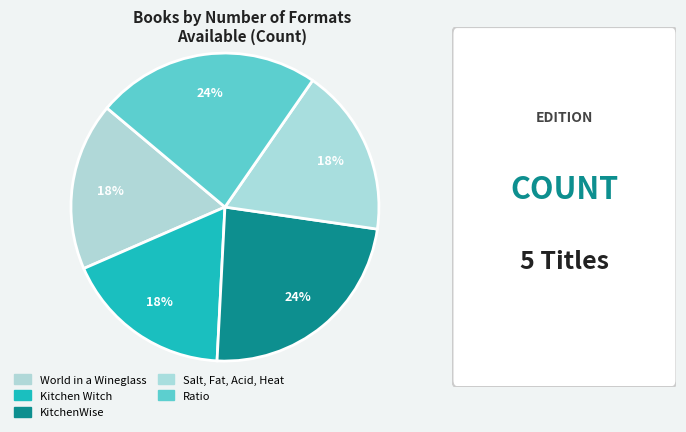

Do Ratio and KitchenWise together represent more than half of the pie?

No